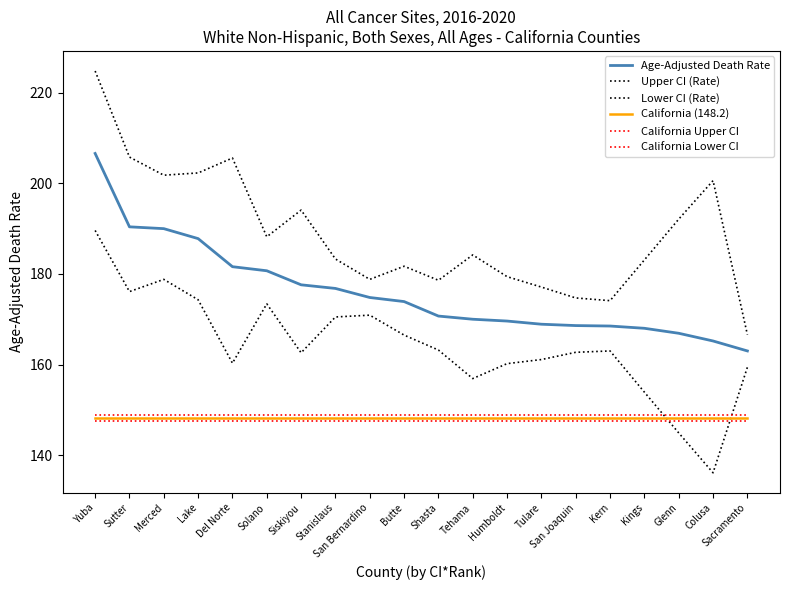

Does the chart display data point markers on the line(s)?

No